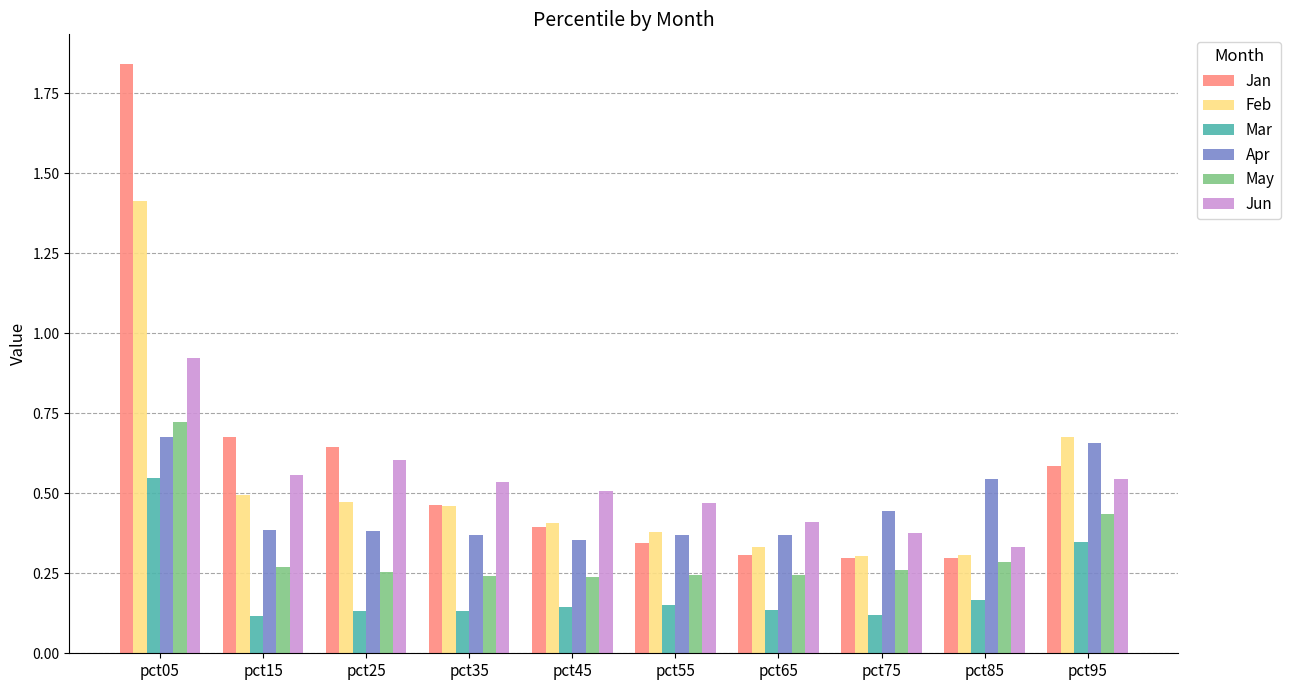

The value of Jan at pct15 is 1.1. True or false?

False